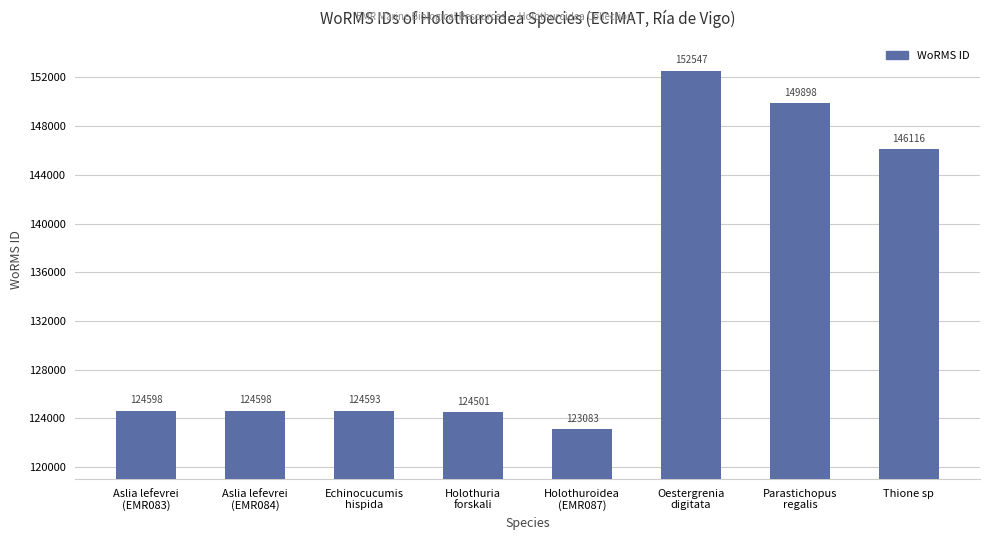

What is the value of the 1st bar from the left?

124598